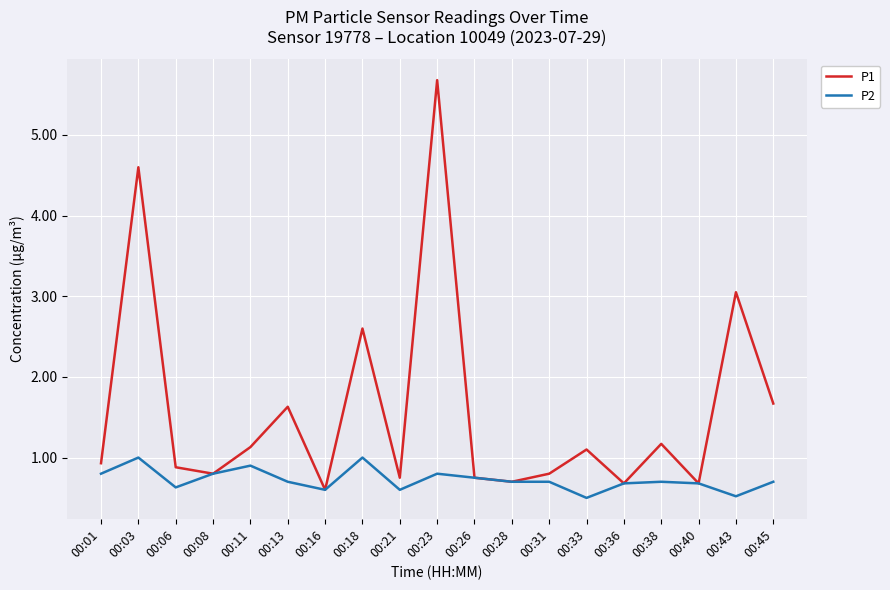

True or false: P1 has more than 1 interior local peaks.

True